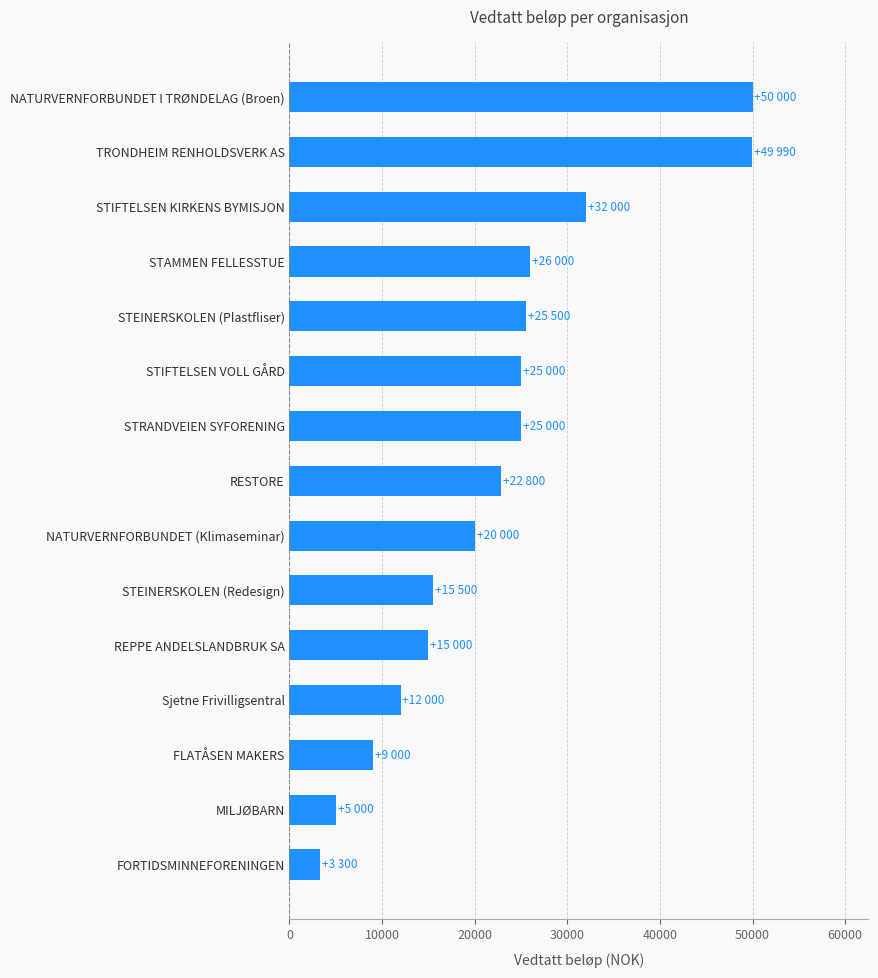

True or false: the data shows 46675 at STIFTELSEN KIRKENS BYMISJON.

False